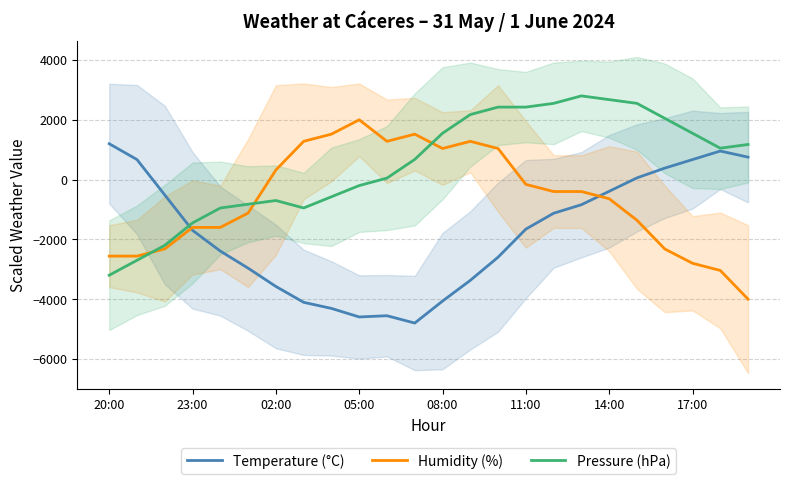

True or false: Pressure (hPa) has a value of -376.7 at 11:00.

False